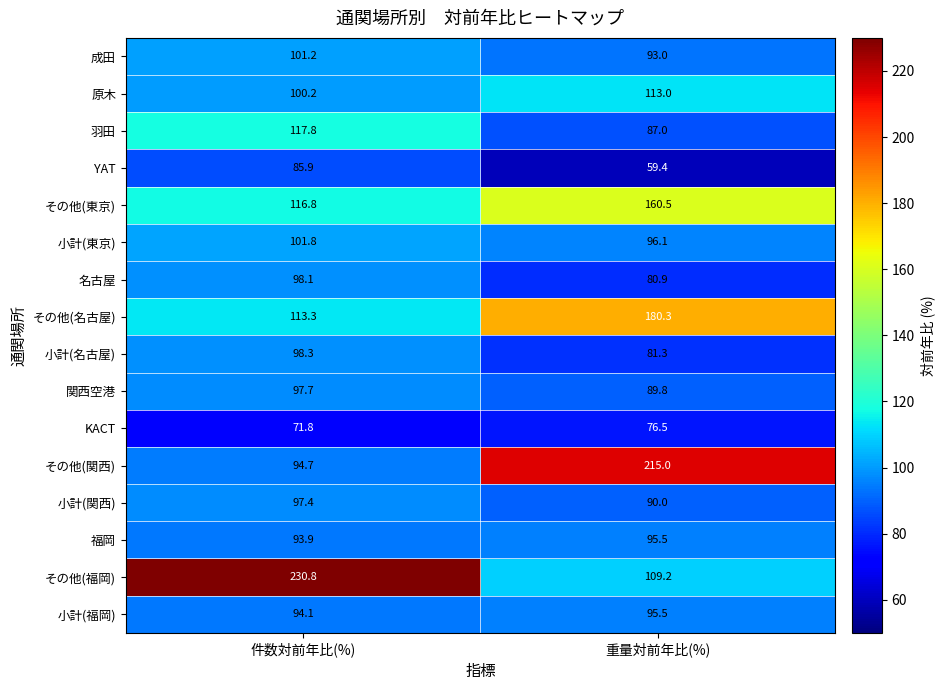

What is the total value across all series at 件数対前年比(%)?

1713.8